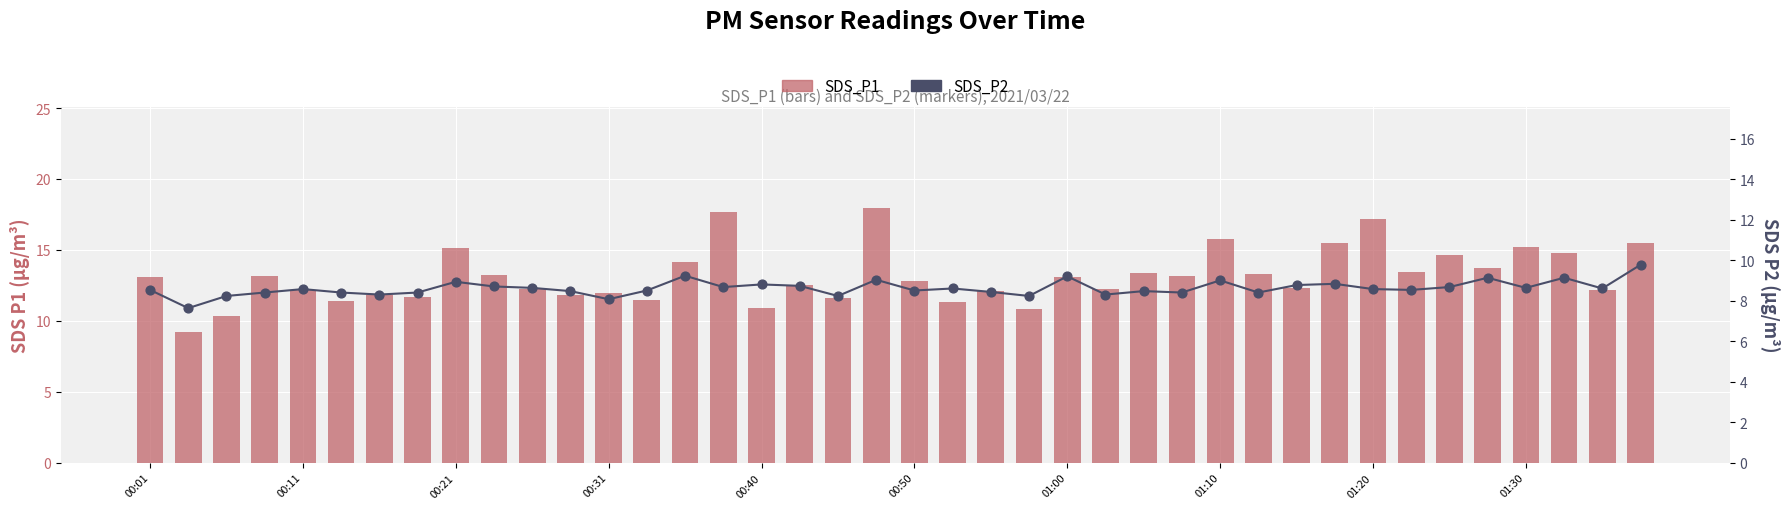

What are all the series names shown in the legend?

SDS_P1, SDS_P2